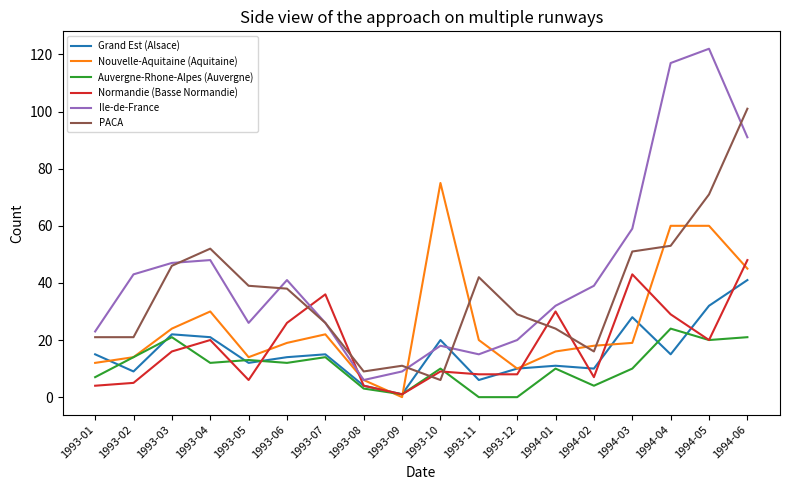

How many lines are shown in the chart?

6